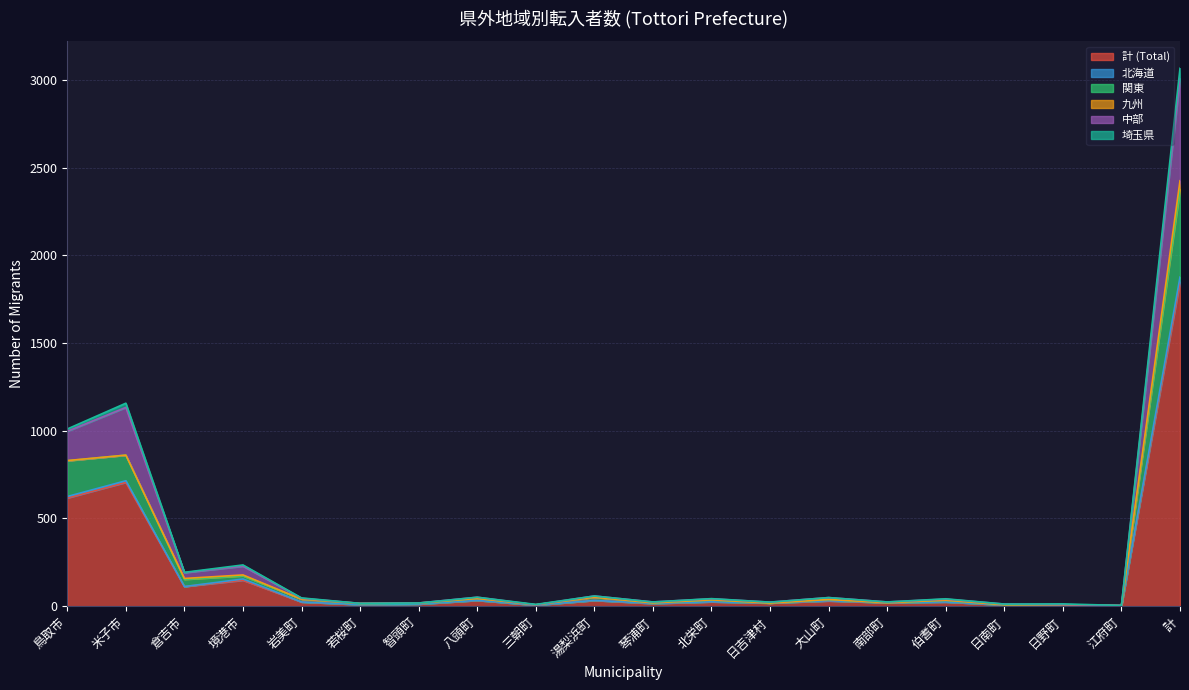

What is the minimum value for 関東?

3